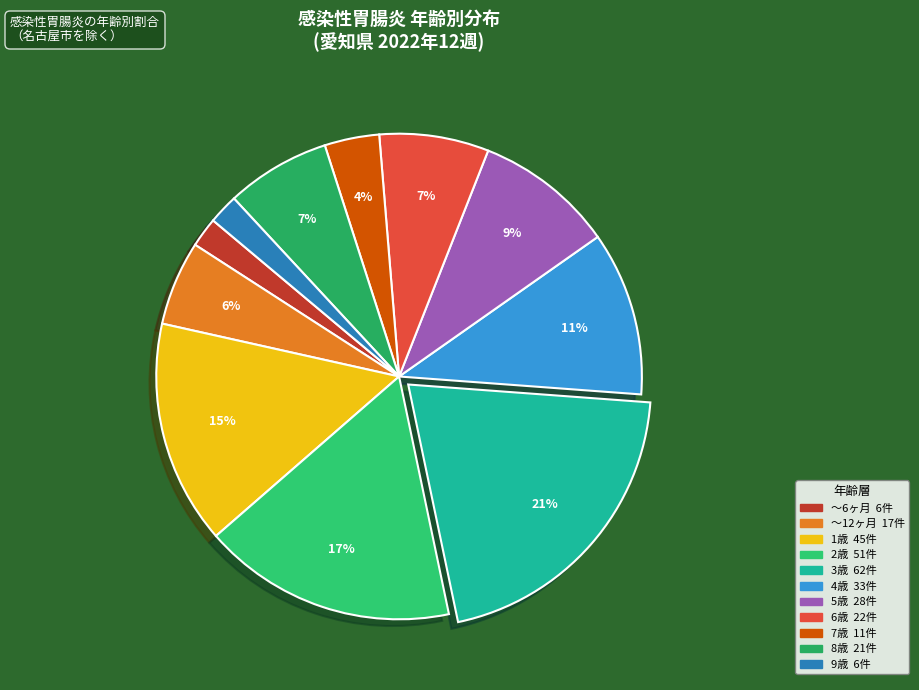

True or false: 6歳 accounts for 7% of the total.

True